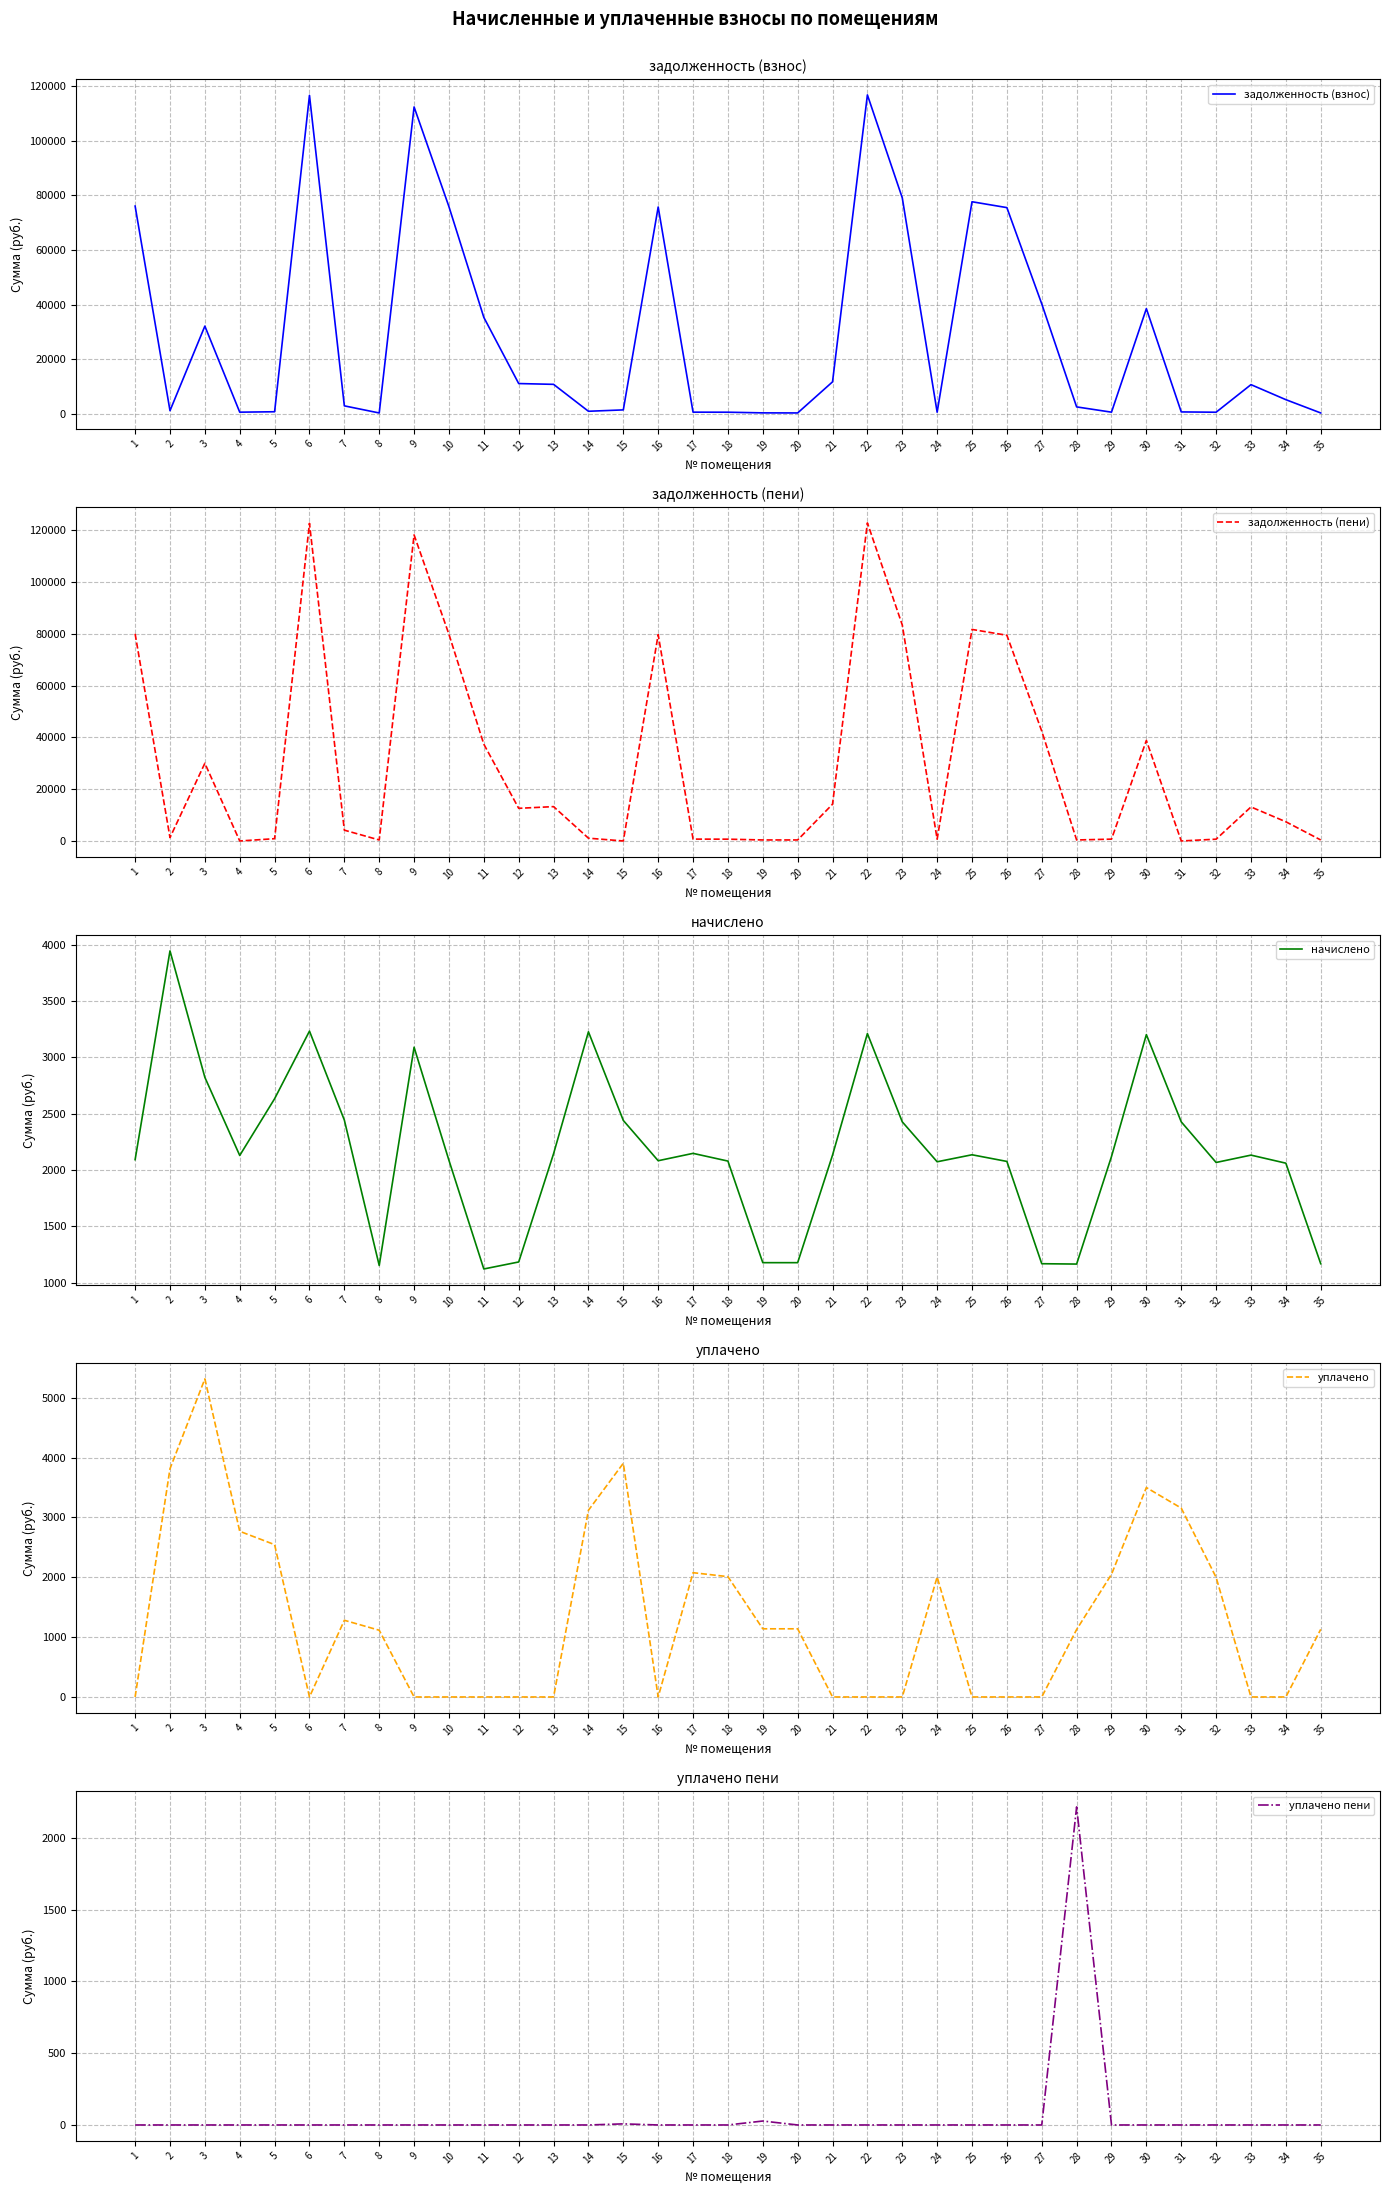

What is the difference between the maximum and minimum values in the начислено series?

2822.0